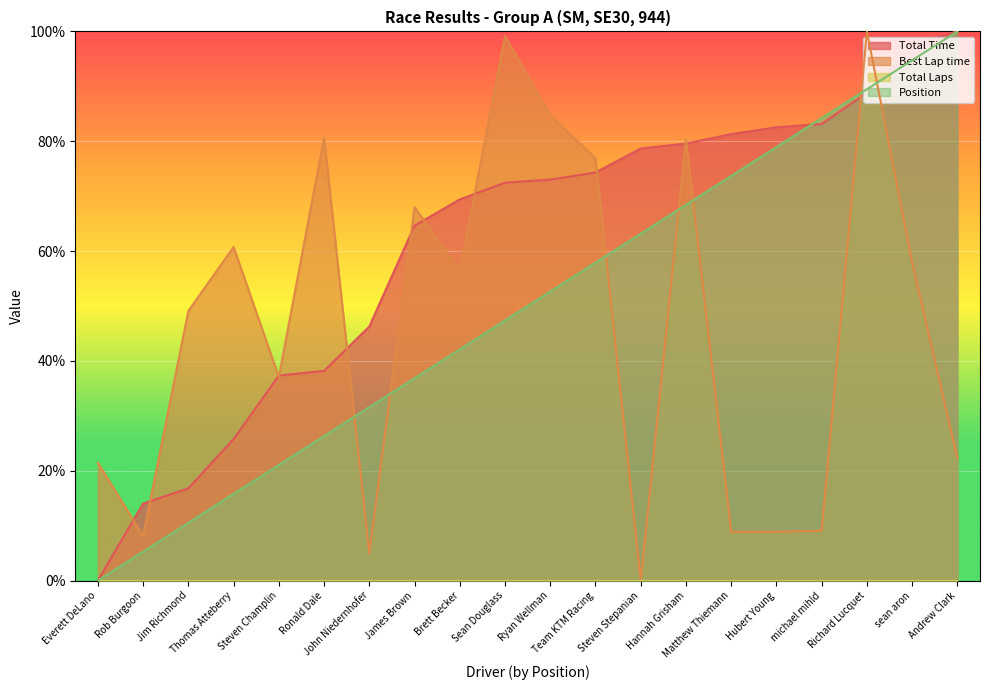

Reading left to right, list all the values displayed in this chart.

Total Time: 0.0	14.0	16.8	25.8	37.3	38.2	46.3	64.6	69.4	72.5	73.0	74.3	78.7	79.6	81.3	82.5	83.1	88.8	97.8	100.0
Best Lap time: 21.5	8.1	49.1	60.7	37.1	80.7	5.0	68.0	56.4	99.1	84.7	76.9	0.0	80.4	8.9	8.9	9.1	100.0	57.9	22.3
Position: 0.0	5.3	10.5	15.8	21.1	26.3	31.6	36.8	42.1	47.4	52.6	57.9	63.2	68.4	73.7	78.9	84.2	89.5	94.7	100.0